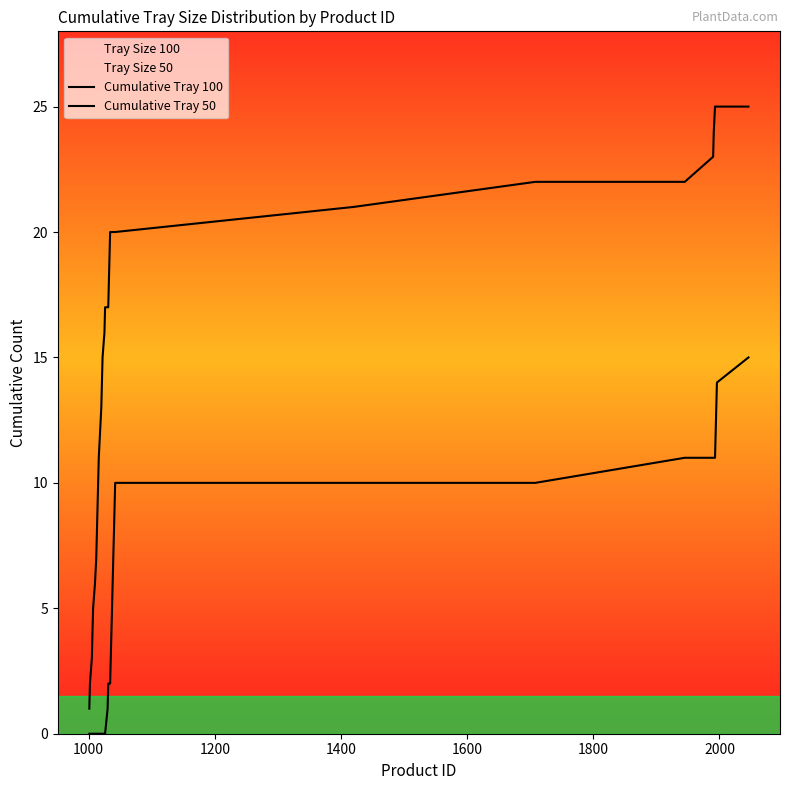

True or false: Cumulative Tray 100 has more than 0 points higher than both neighbors.

False